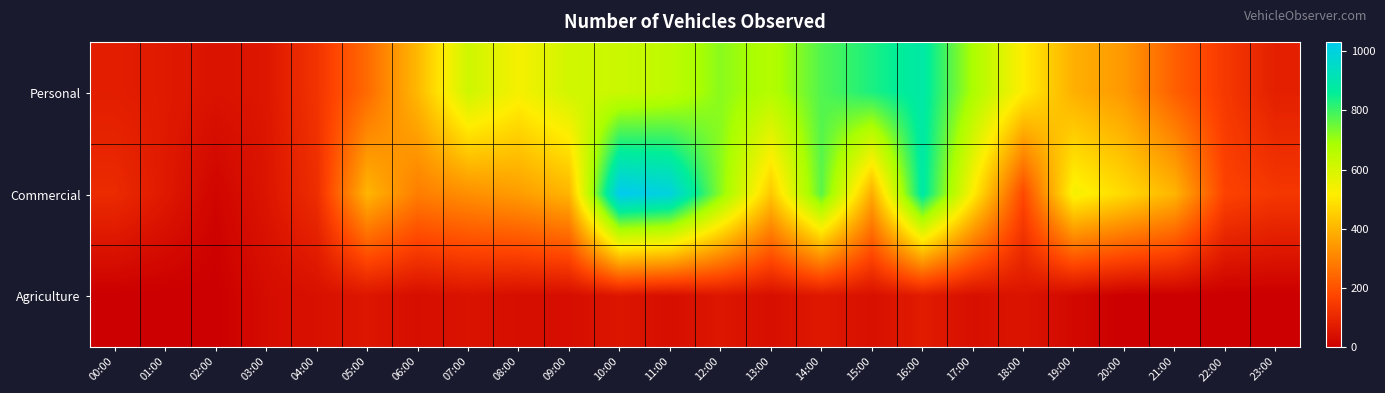

Between 12:00 and 00:00, which is larger?

12:00